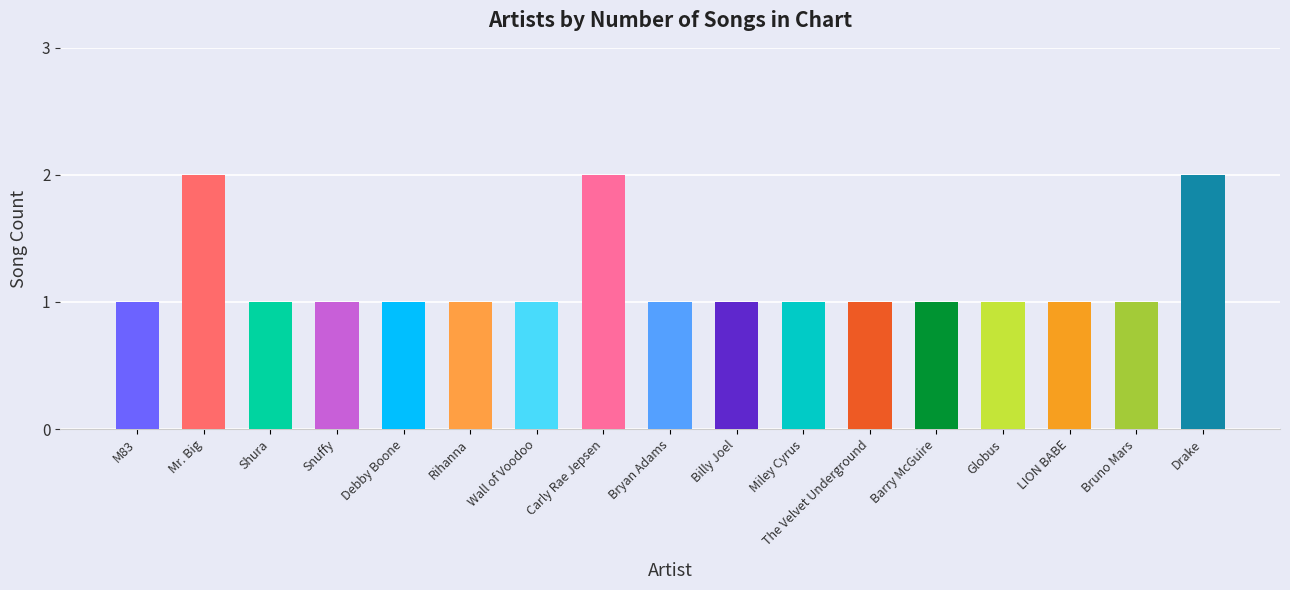

What is the change in value from Debby Boone to Carly Rae Jepsen?

+1